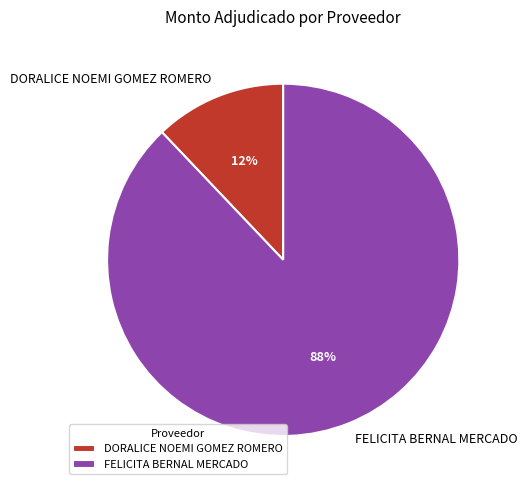

Which category has the biggest portion of the pie?

FELICITA BERNAL MERCADO